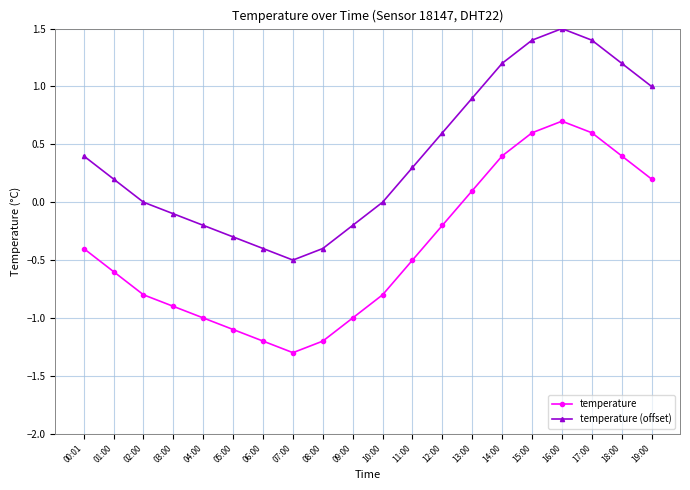

How many interior local peaks does the temperature (offset) series have?

1